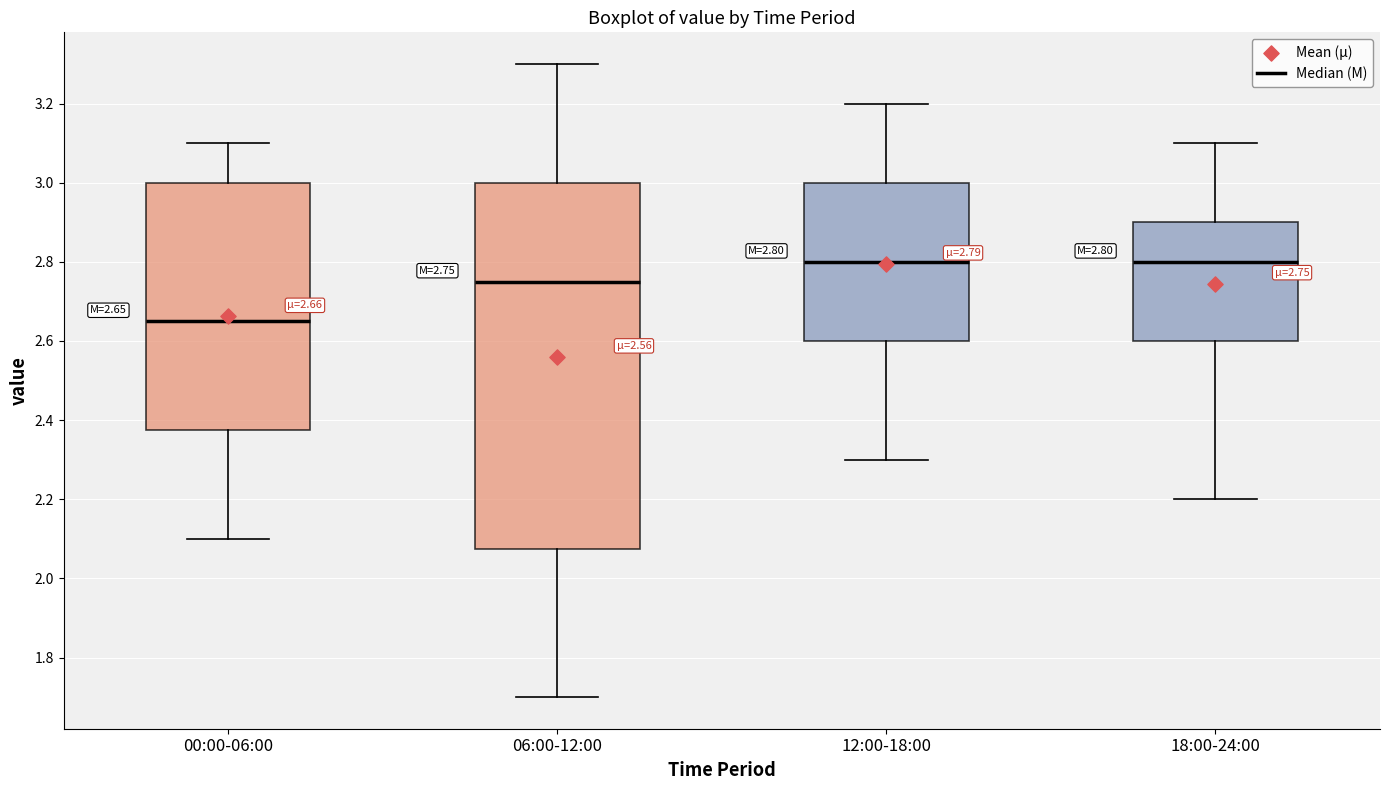

Which box is the tallest, from its lower edge to its upper edge?

06:00-12:00